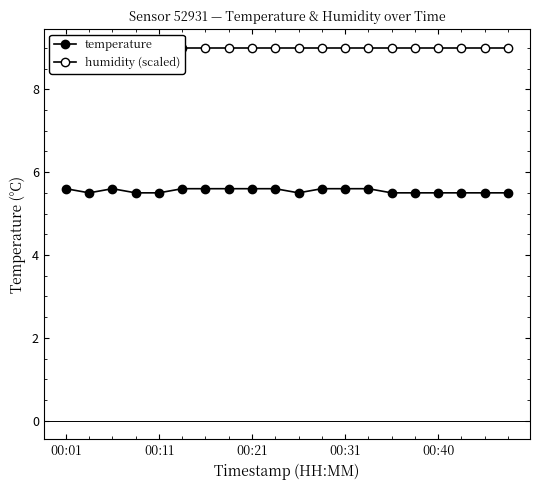

What is the spread (max minus min) of values at 14?

3.5